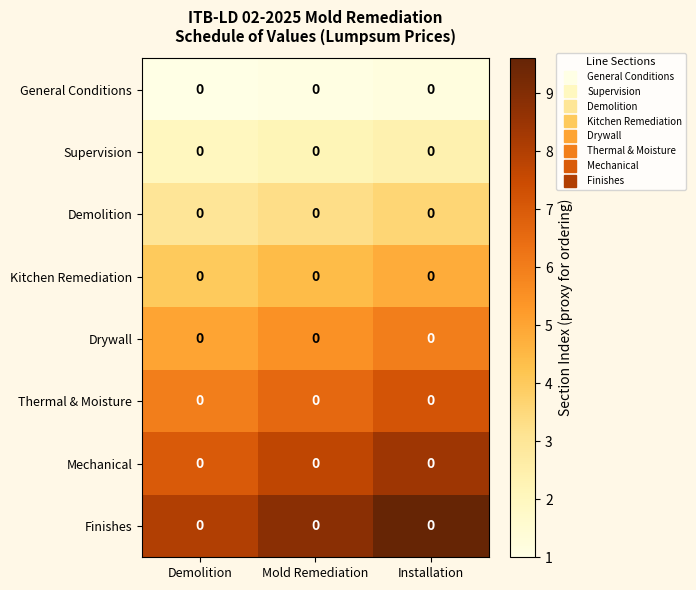

Rank the categories by Supervision value from lowest to highest.

Demolition, Mold Remediation, Installation